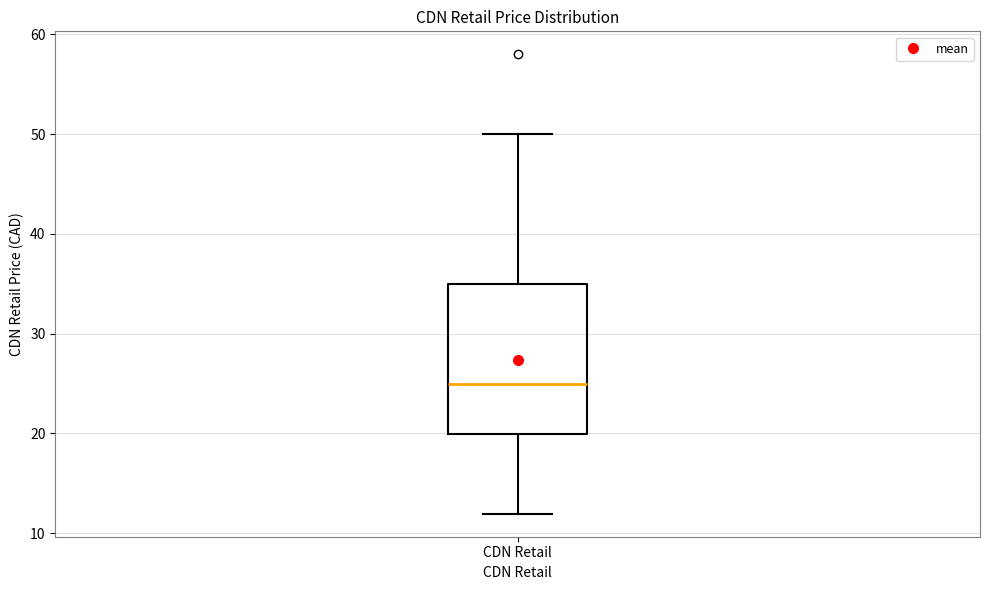

Read this box plot against the y-axis: the position of the median line, the range covered by the box, and the ends of both whiskers. The values are not printed on the chart, so give them approximately, as read against the axis.

median 25, box 20 to 35, whiskers 12 to 50